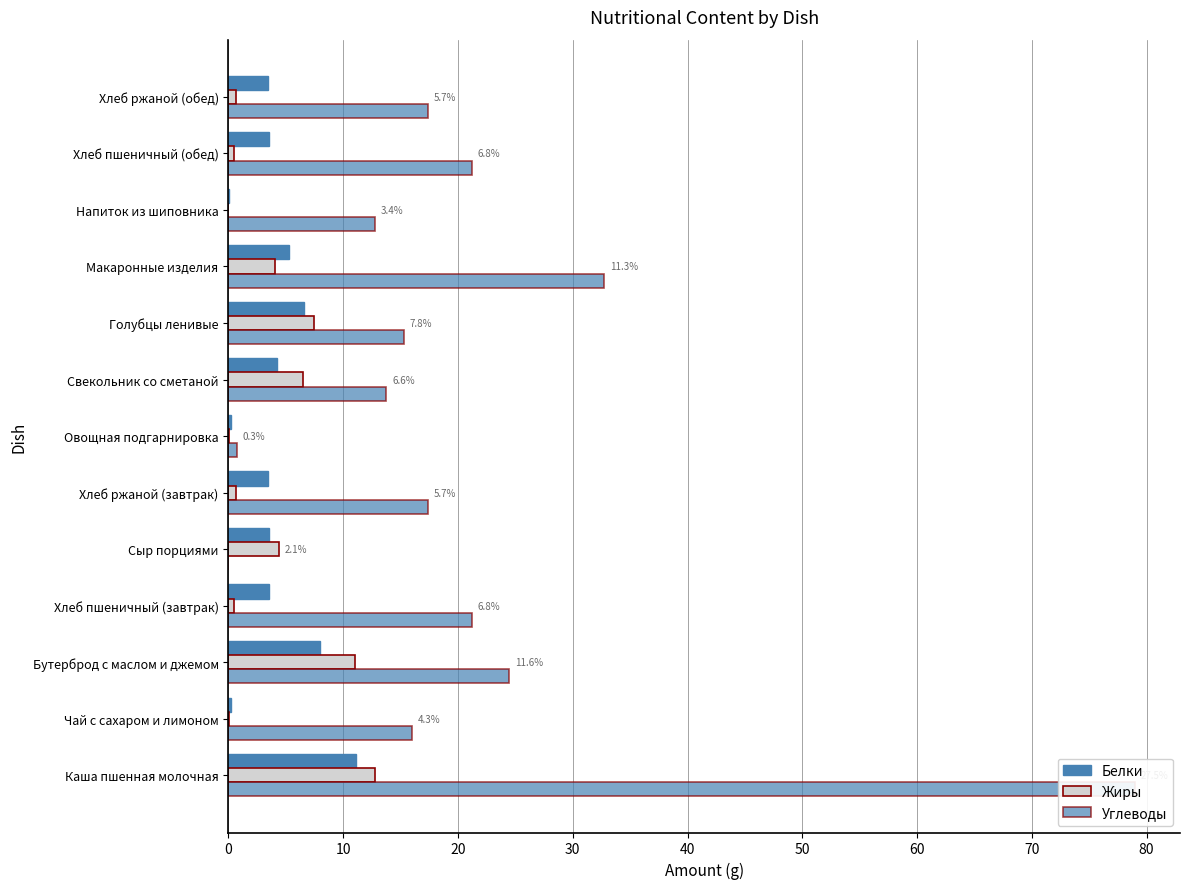

Which series has the widest spread of values?

Углеводы